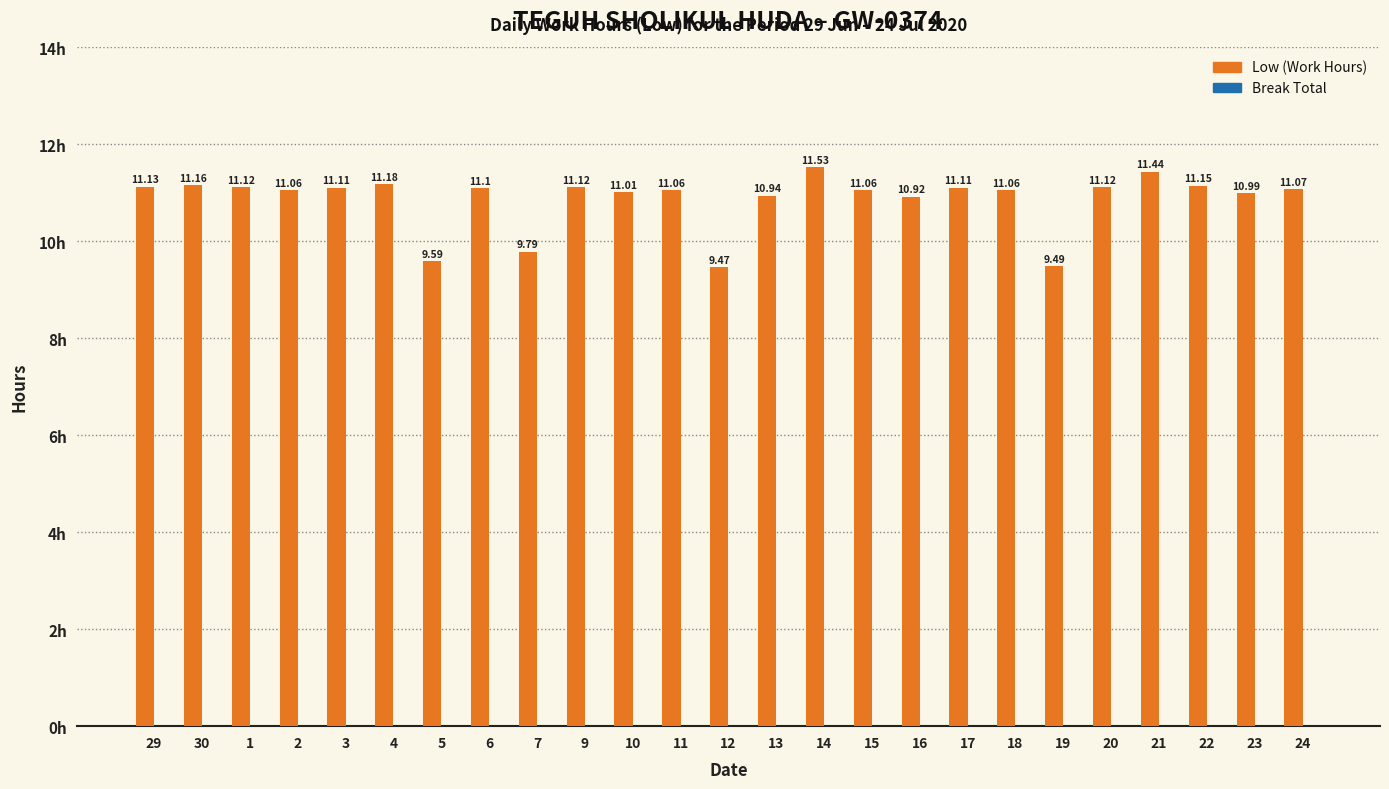

Approximately how many times larger is the value at 14 compared to 3?

1.0